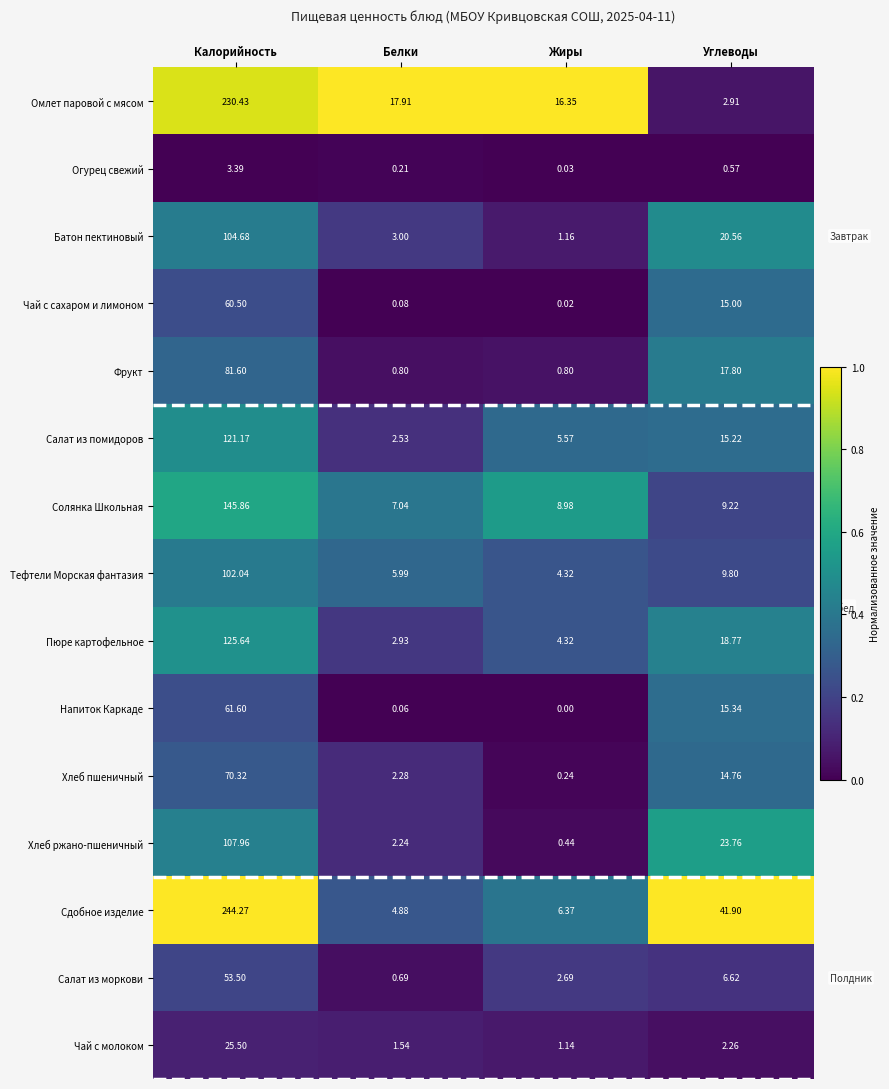

Where is Салат из помидоров nearest to the value 61?

Углеводы